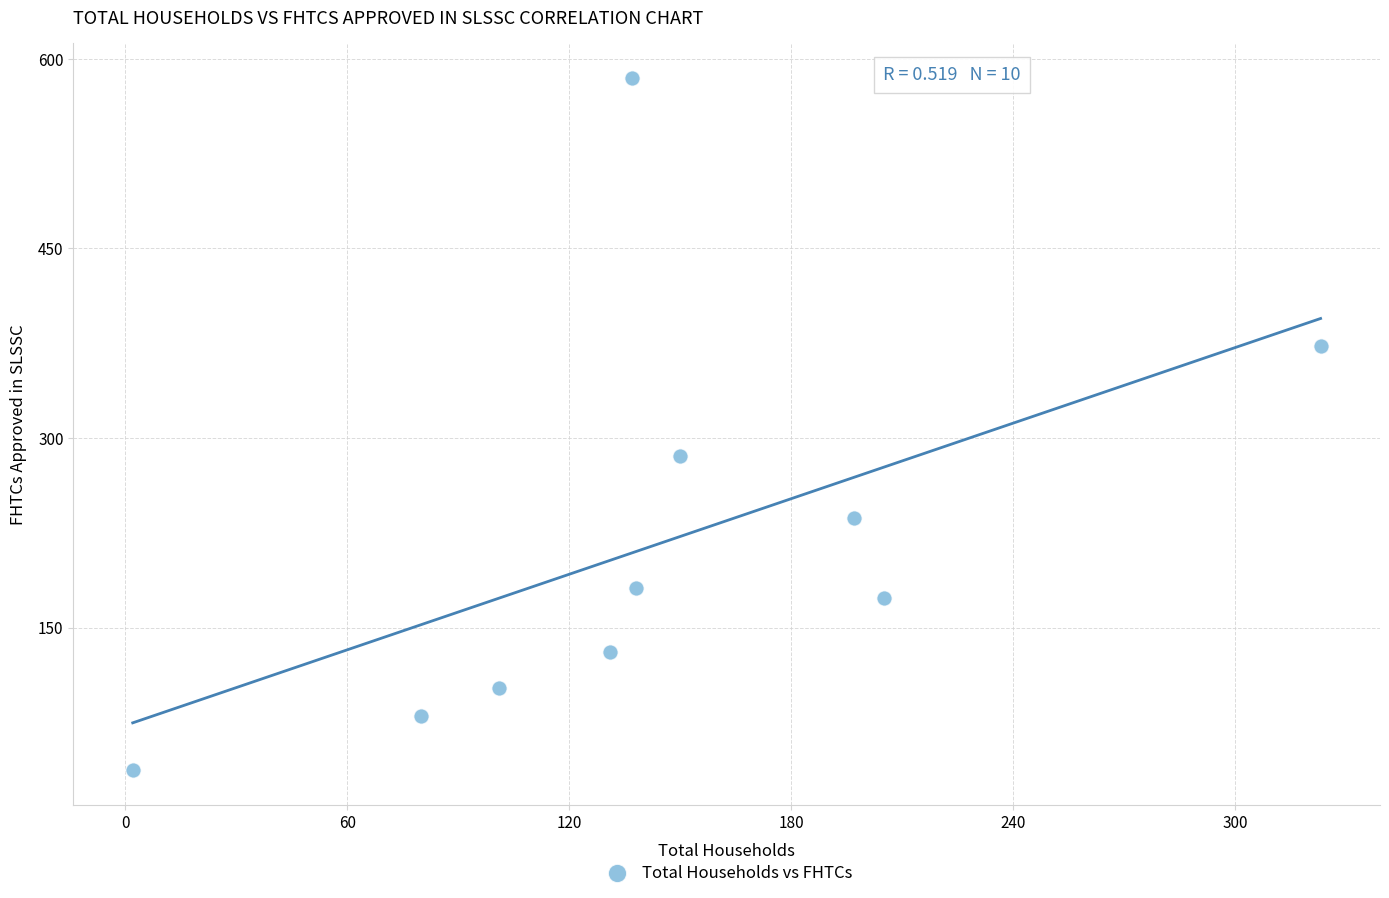

What Y value in the scatter plot is closest to 311?

286